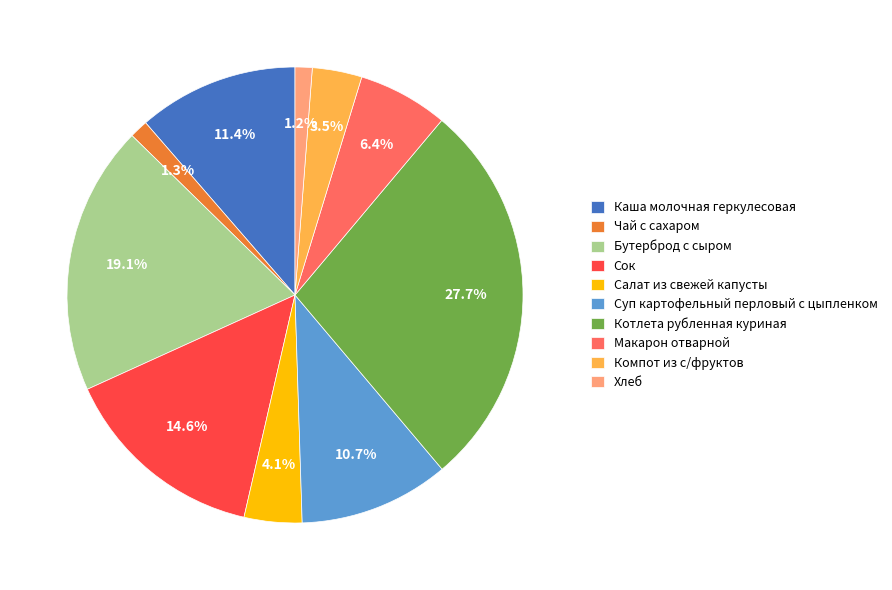

Is there a majority slice in this chart?

No